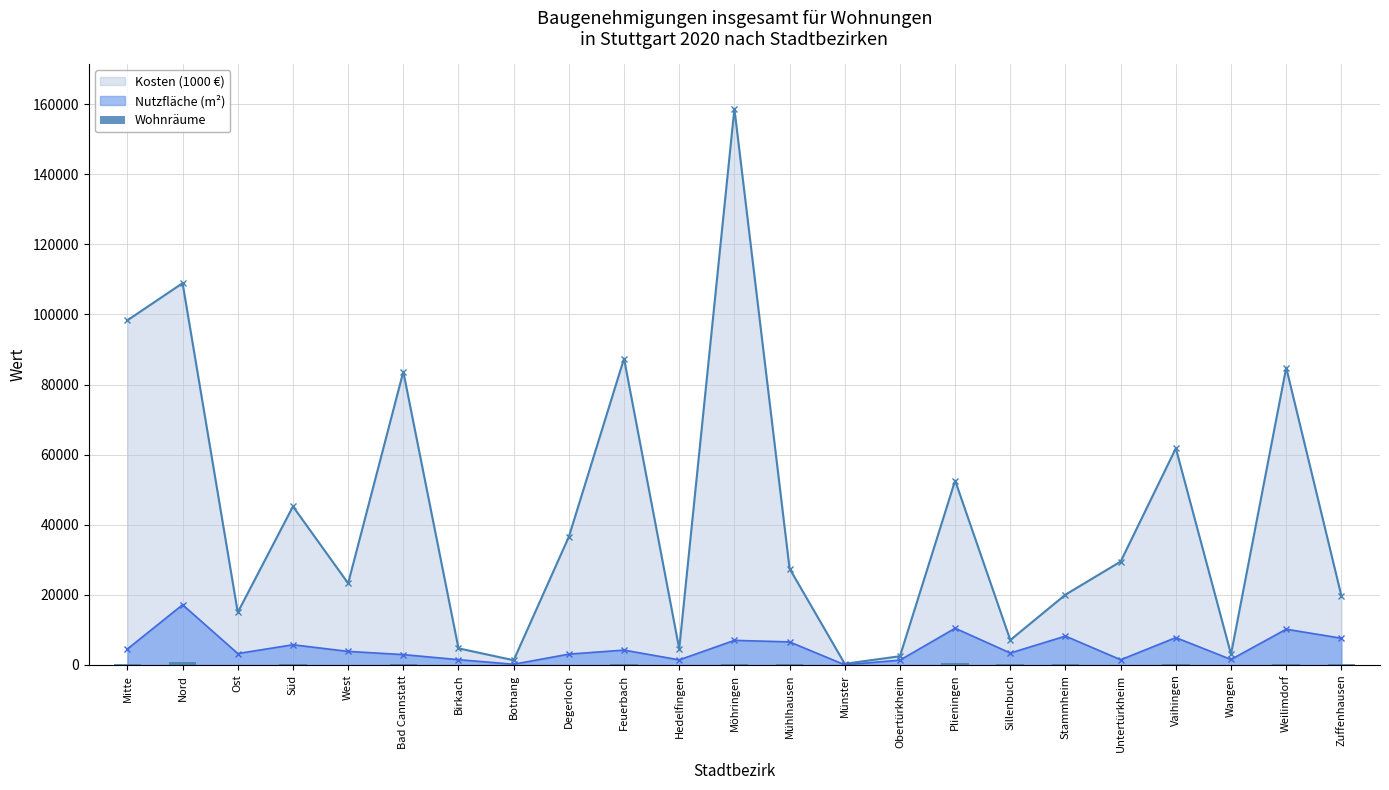

Which has a higher value, Untertürkheim or Bad Cannstatt?

Bad Cannstatt